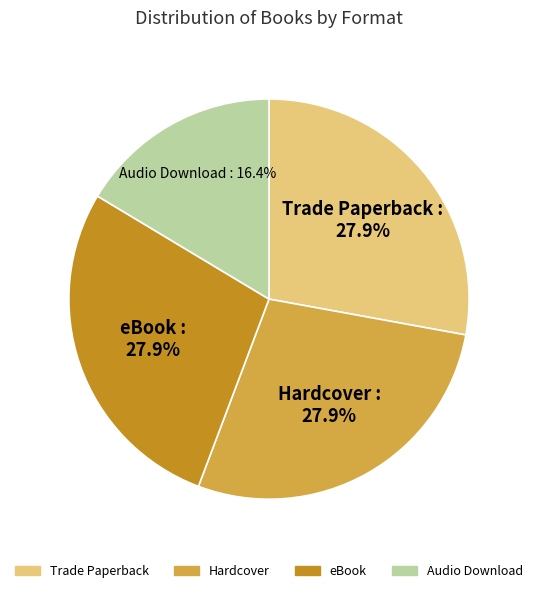

Combined, do Audio Download and Trade Paperback account for over 50%?

No